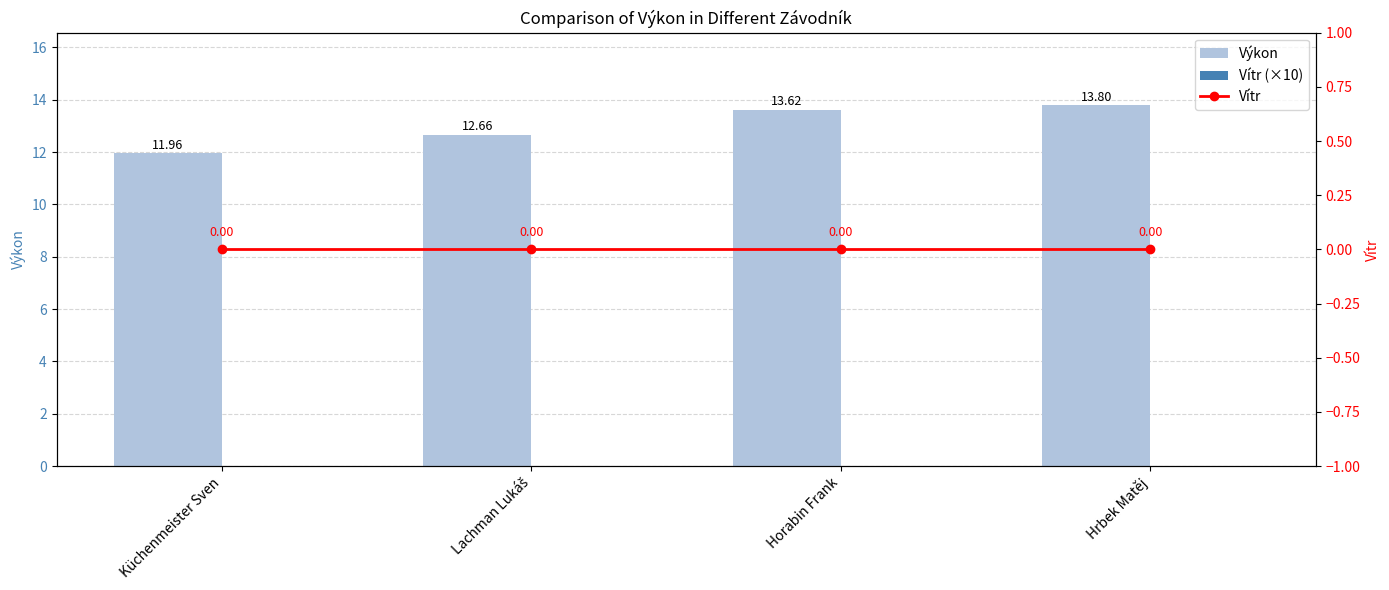

Which series changed the most between Lachman Lukáš and Horabin Frank?

Výkon